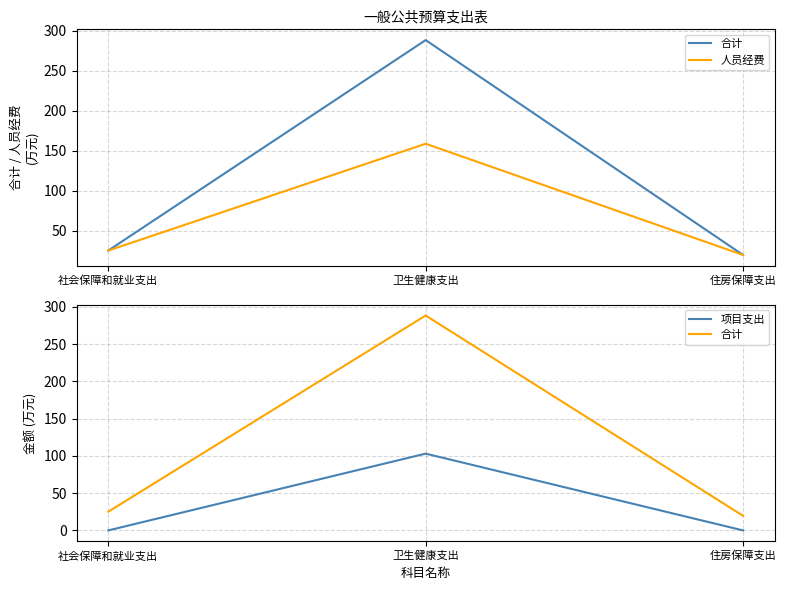

At how many categories does at least one series exceed 125?

1